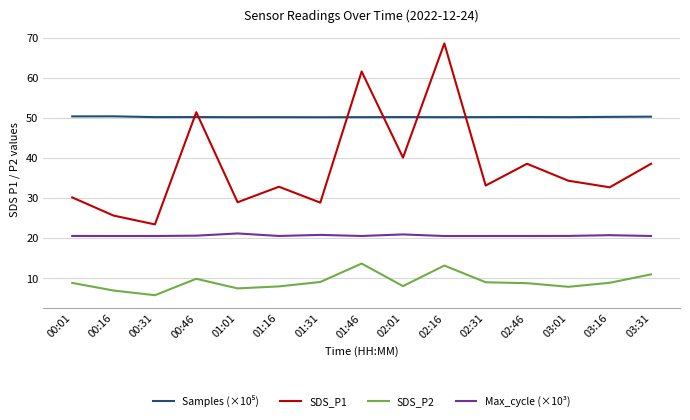

The Max_cycle (×10³) series shows 20.9 at 02:01. True or false?

True